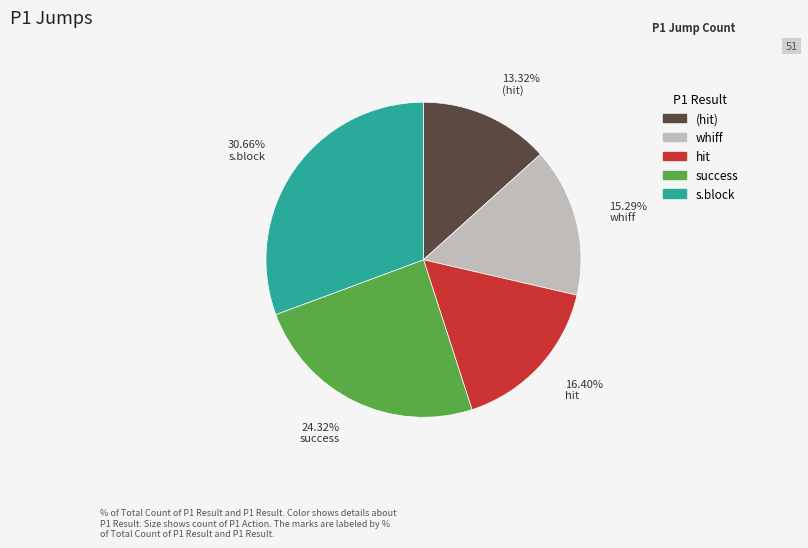

Does any single category account for the majority?

No